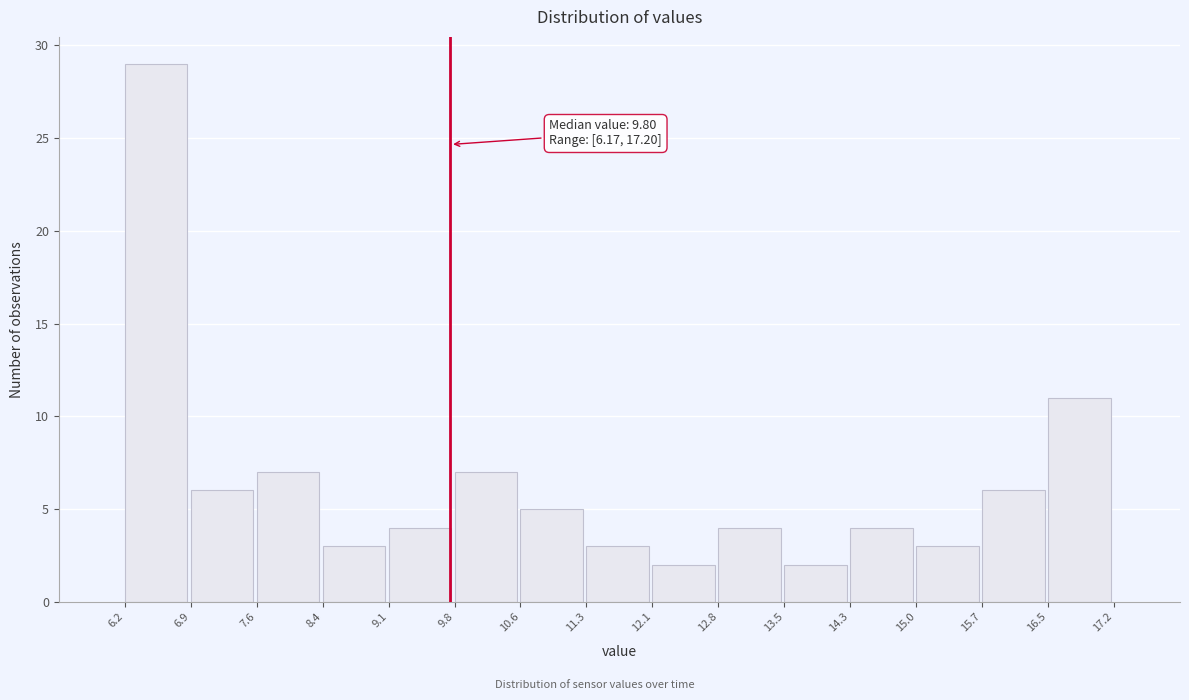

Which range on the x-axis has the tallest bar?

6.2 to 6.9